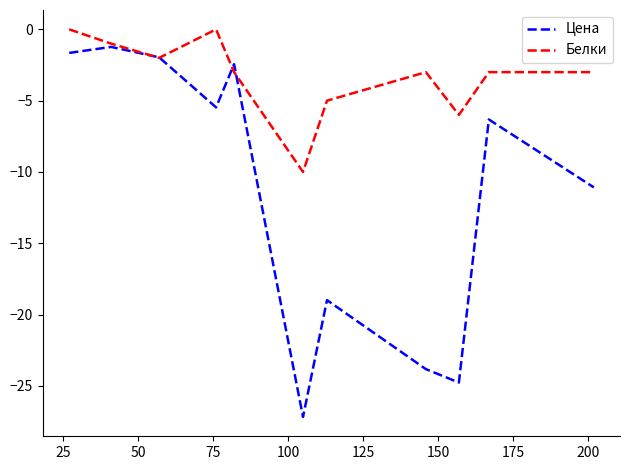

What is the difference between the Белки values at 125 and 25?

2.0